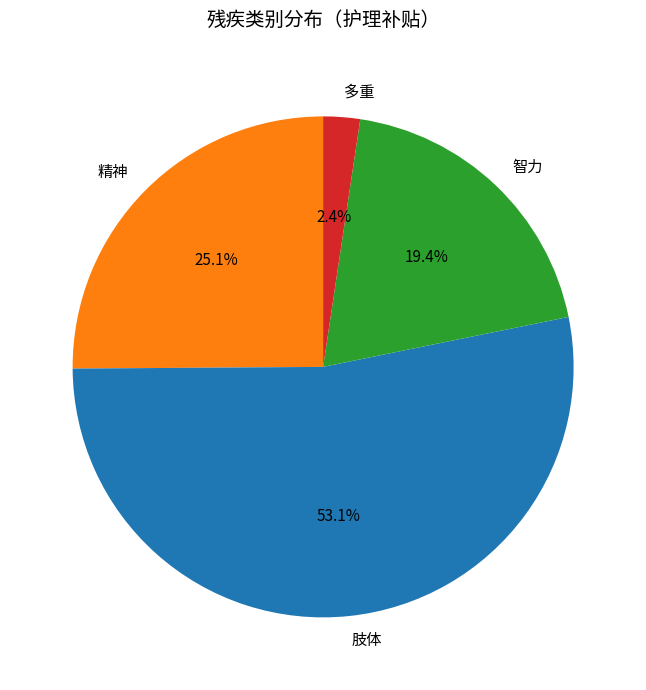

Combined, what portion of the pie is 肢体 and 智力?

72.5%